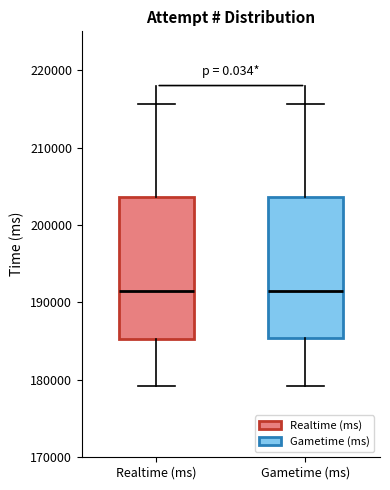

Reading left to right, transcribe this box plot: for each box, give where its median line is, the range the box spans, and where its two whiskers end, as read against the y-axis. The values are not printed on the chart, so give them approximately, as read against the axis.

Realtime (ms): median 192000, box 185000 to 204000, whiskers 179000 to 216000
Gametime (ms): median 192000, box 185000 to 204000, whiskers 179000 to 216000